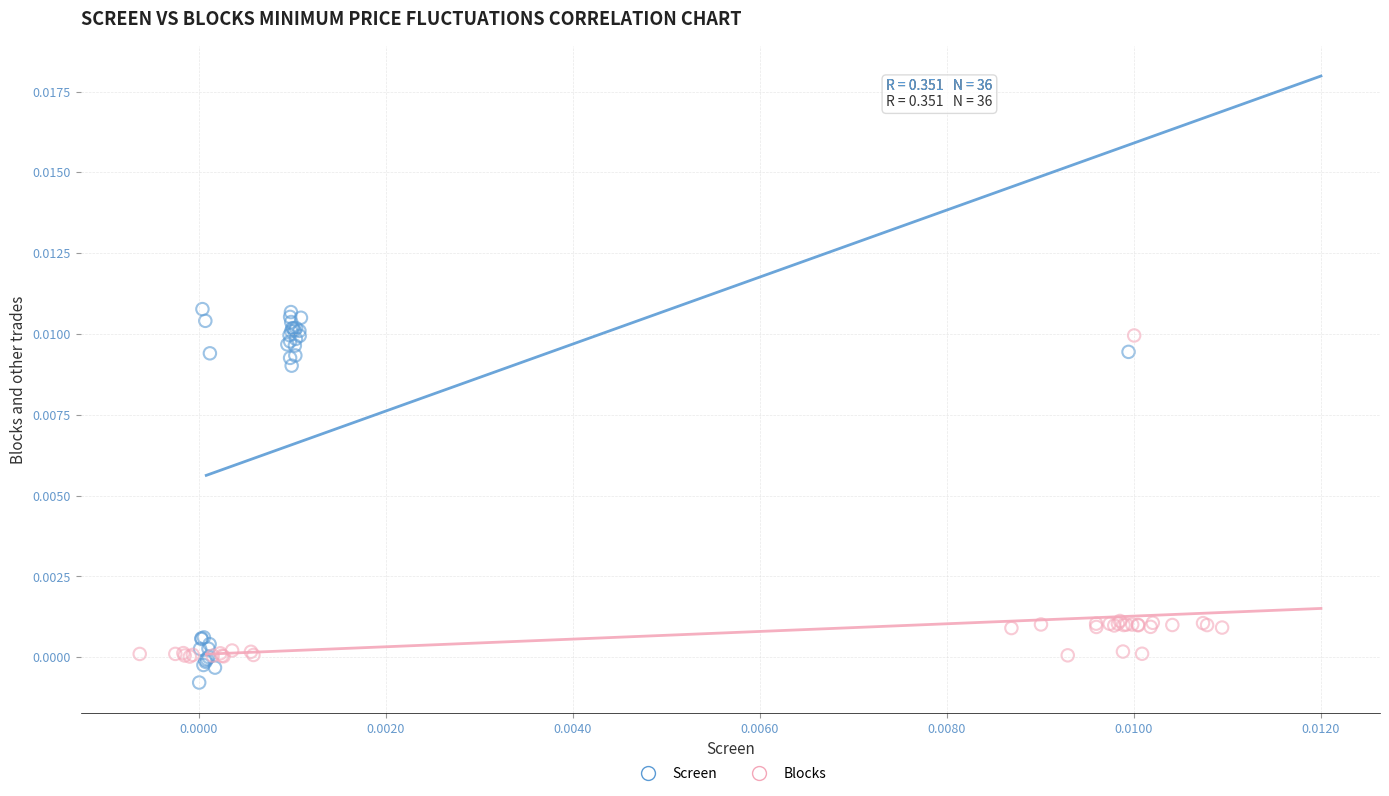

Which series has the widest spread of Y values?

Screen